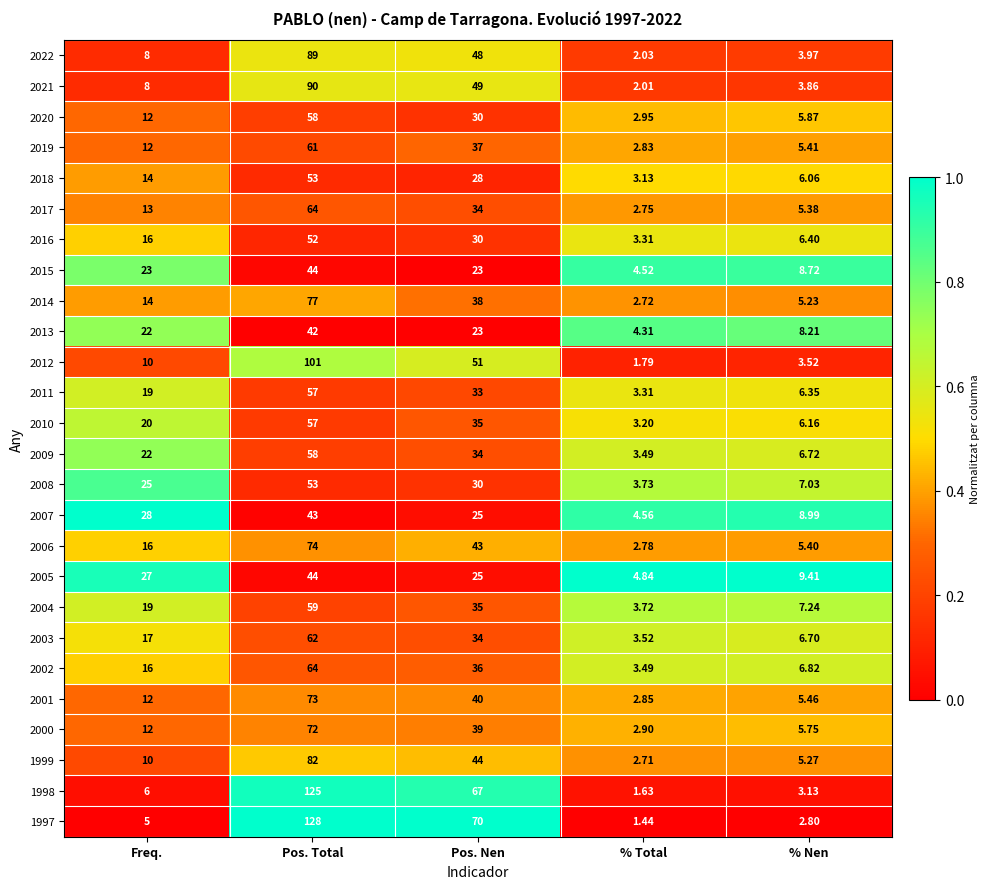

What is the greatest value displayed?

128.0